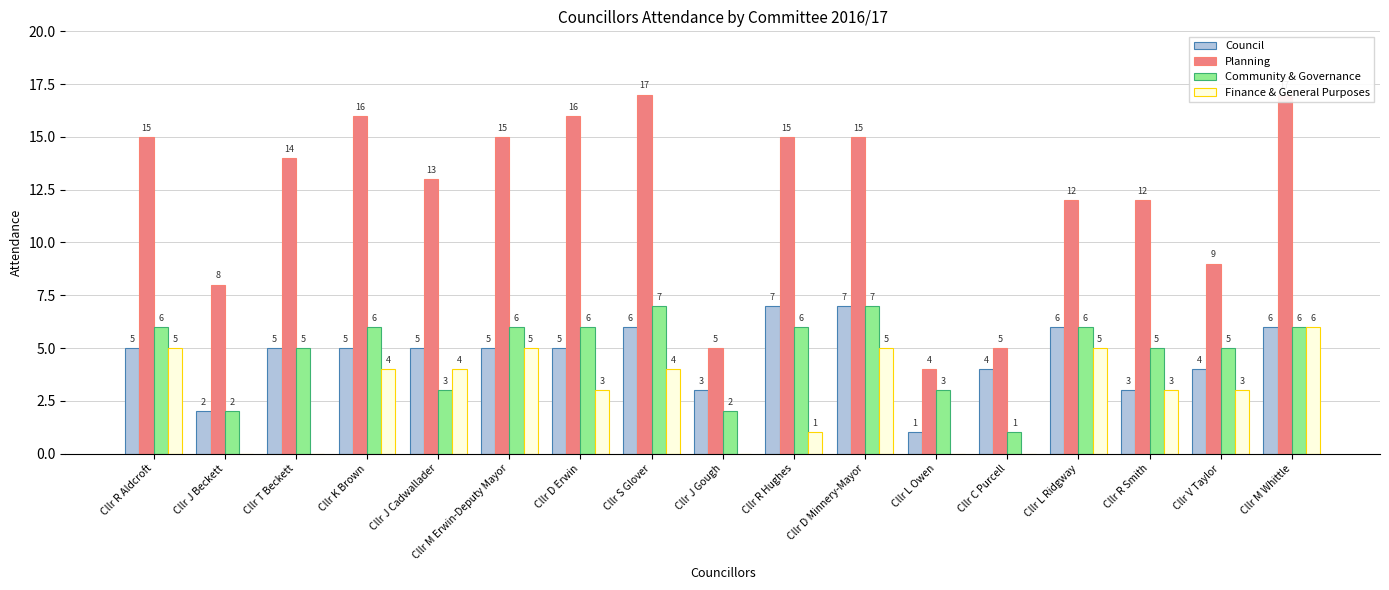

Between Cllr M Erwin-Deputy Mayor and Cllr L Ridgway, which series saw the biggest shift?

Planning